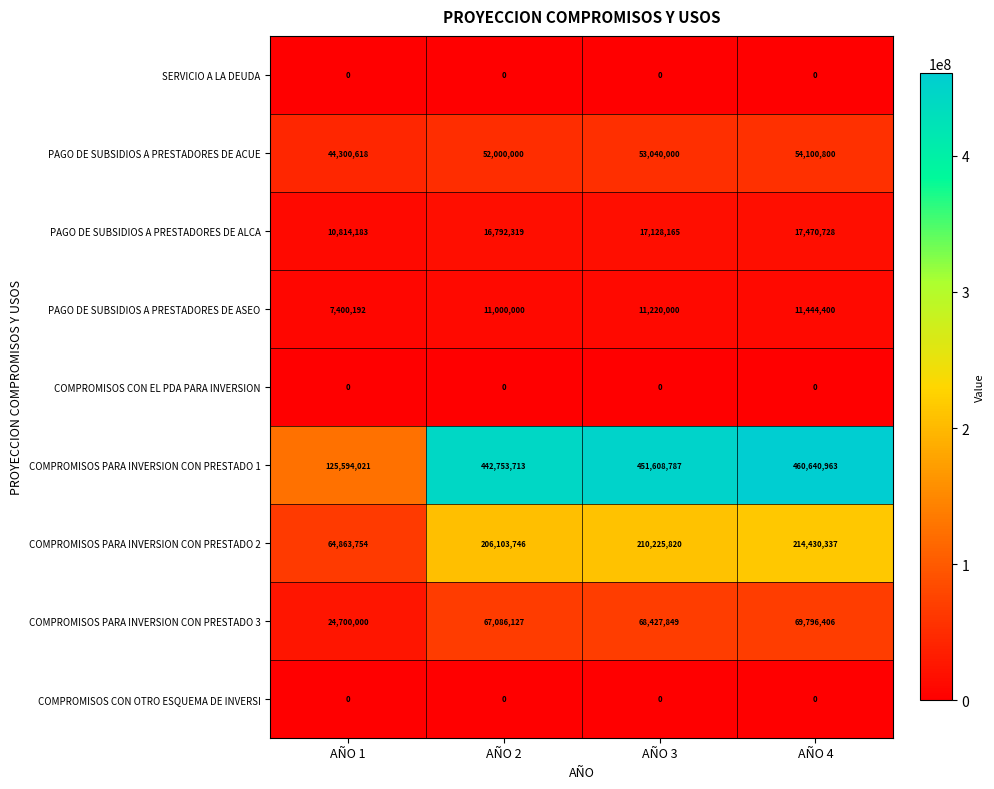

List the labels in order of PAGO DE SUBSIDIOS A PRESTADORES DE ACUE value, smallest first.

AÑO 1, AÑO 2, AÑO 3, AÑO 4